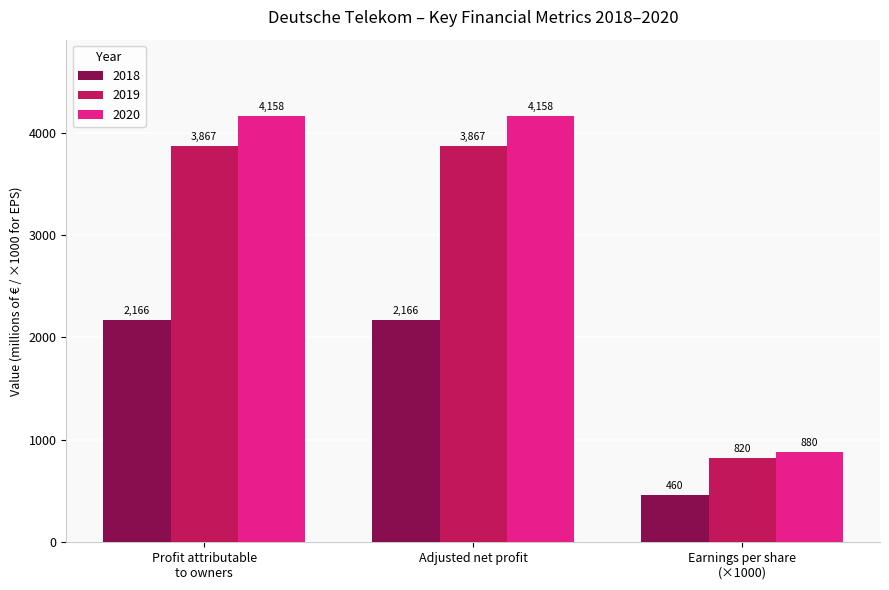

How many 2018 values are between 460 and 2166?

3